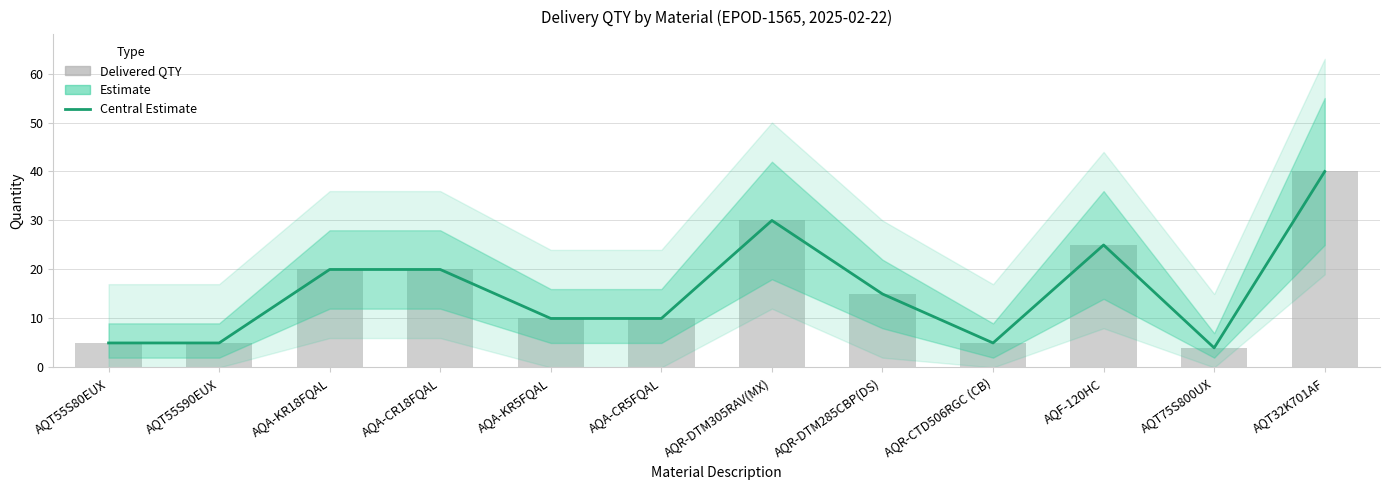

What is the approximate value at AQT55S90EUX, to the nearest 5?

5